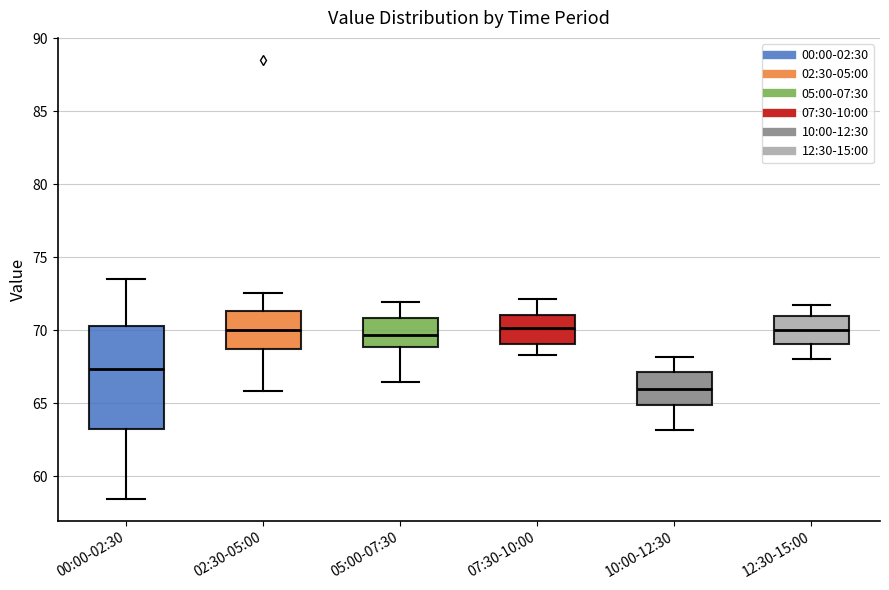

Reading left to right, read every box against the y-axis: the position of its median line, the range the box covers, and the ends of its whiskers. The values are not printed on the chart, so give them approximately, as read against the axis.

00:00-02:30: median 67.5, box 63.5 to 70.5, whiskers 58.5 to 73.5
02:30-05:00: median 70.0, box 68.5 to 71.5, whiskers 66.0 to 72.5
05:00-07:30: median 69.5, box 69.0 to 71.0, whiskers 66.5 to 72.0
07:30-10:00: median 70.0, box 69.0 to 71.0, whiskers 68.5 to 72.0
10:00-12:30: median 66.0, box 65.0 to 67.0, whiskers 63.0 to 68.0
12:30-15:00: median 70.0, box 69.0 to 71.0, whiskers 68.0 to 71.5